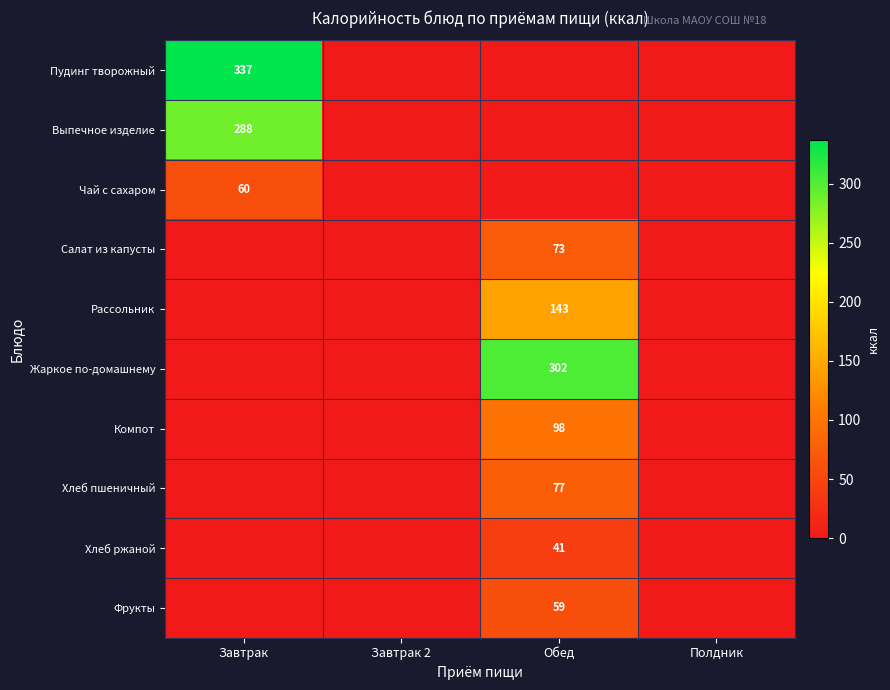

The Хлеб пшеничный series shows 132 at Обед. True or false?

False